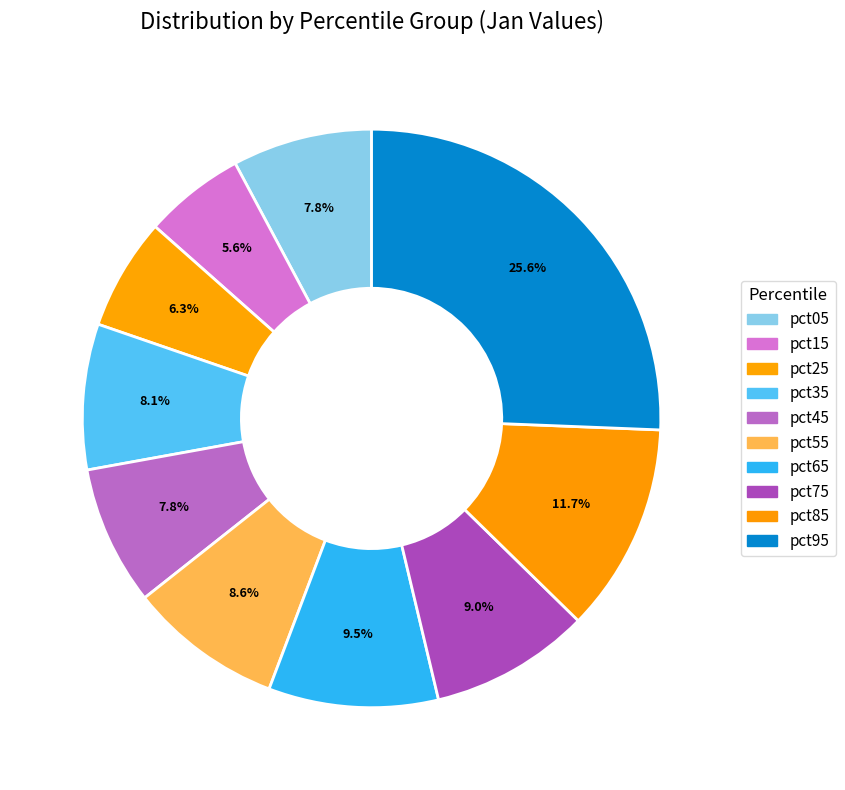

Which category has the biggest portion of the pie?

pct95